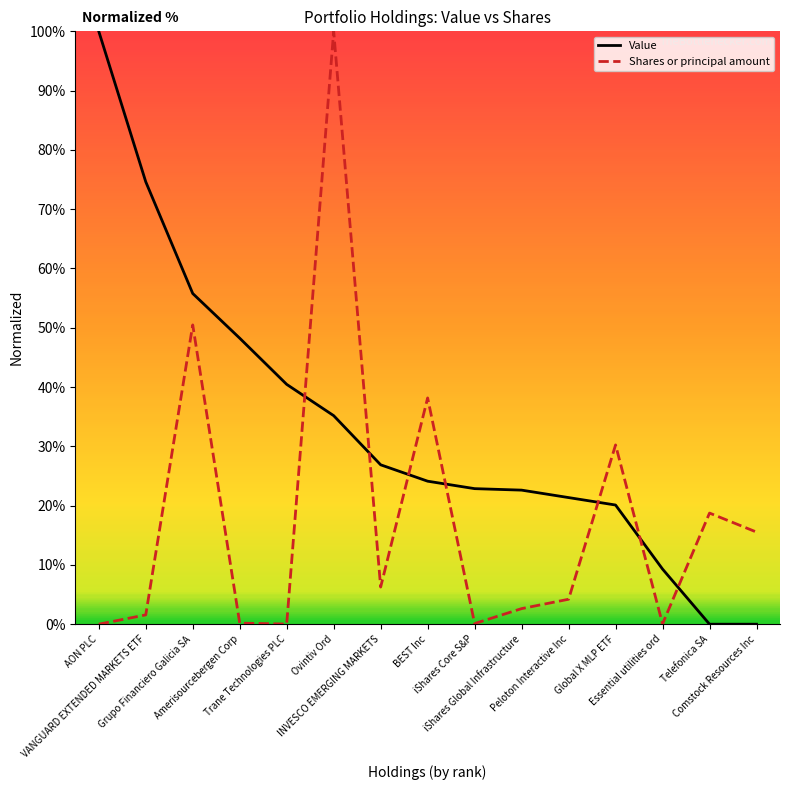

After their last crossing, which series has the higher values: Value or Shares or principal amount?

Shares or principal amount